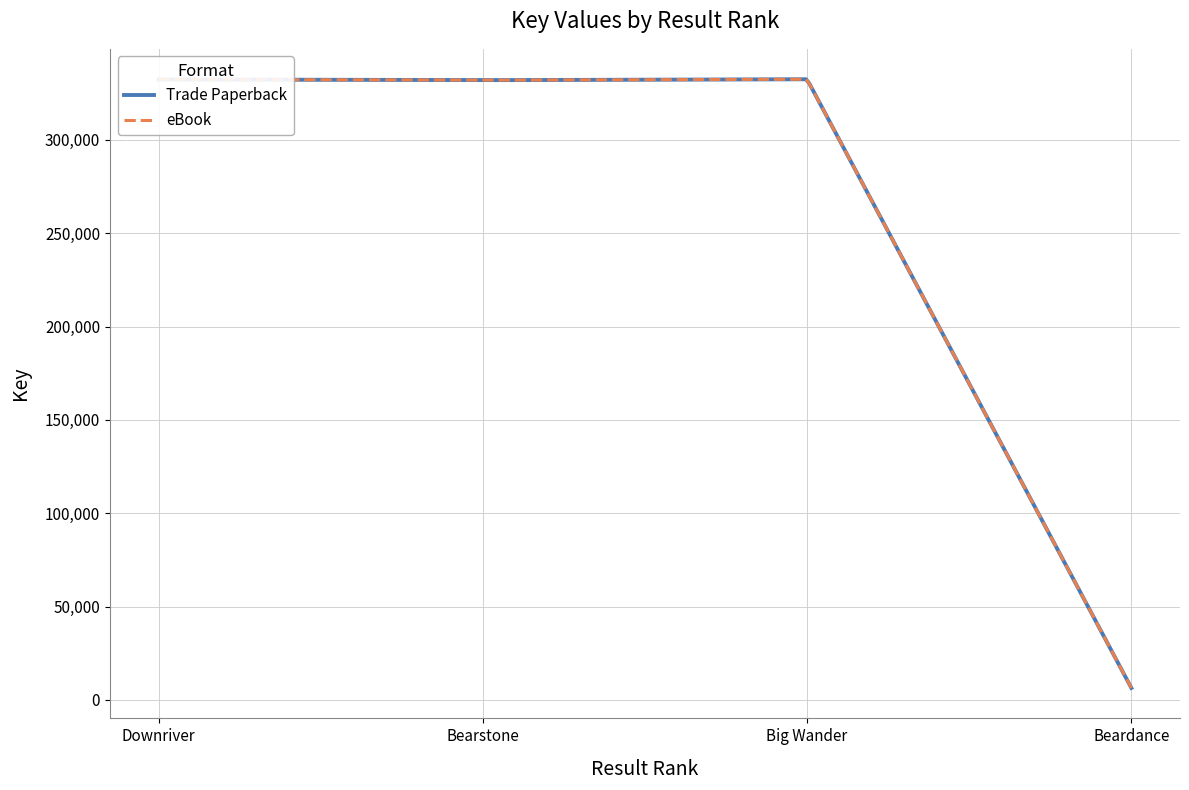

True or false: Trade Paperback and eBook intersect in this chart.

False